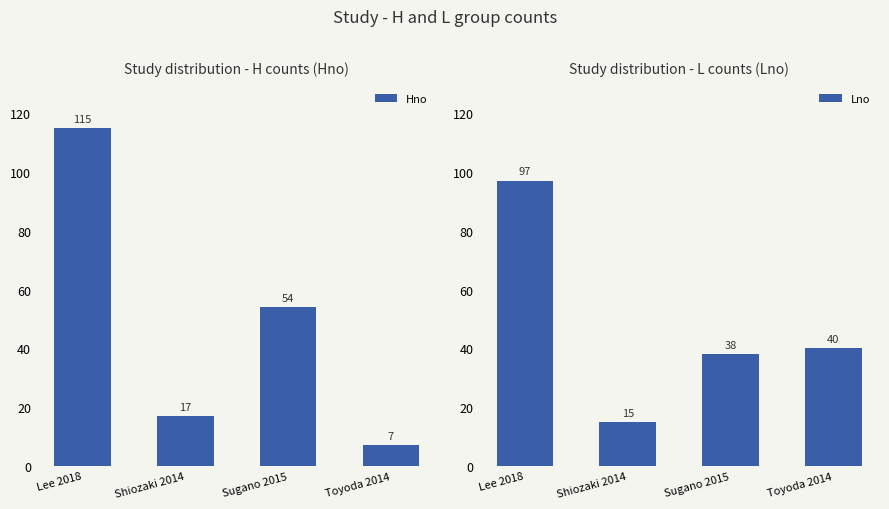

At which category does the chart reach its minimum across all series?

Toyoda 2014